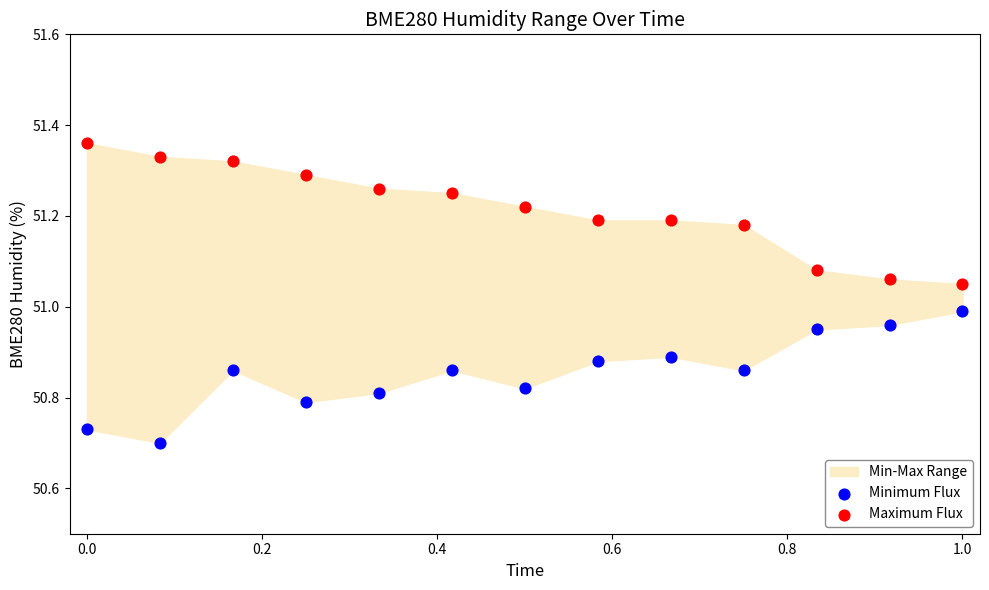

Which series reaches the minimum Y coordinate?

Minimum Flux